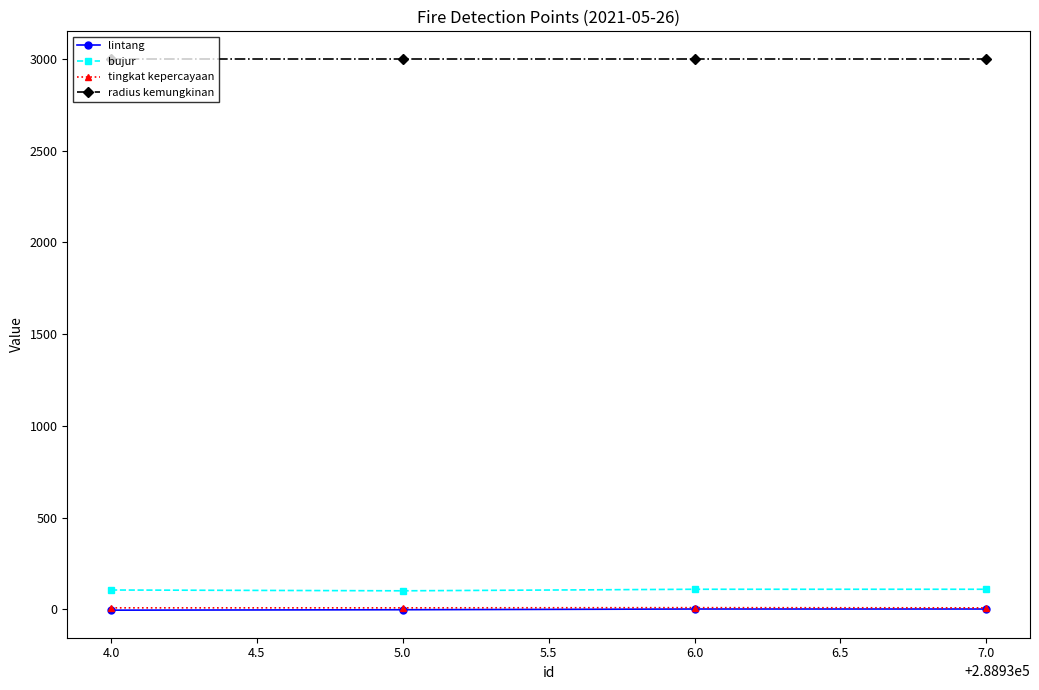

How many interior local peaks does the lintang series have?

1